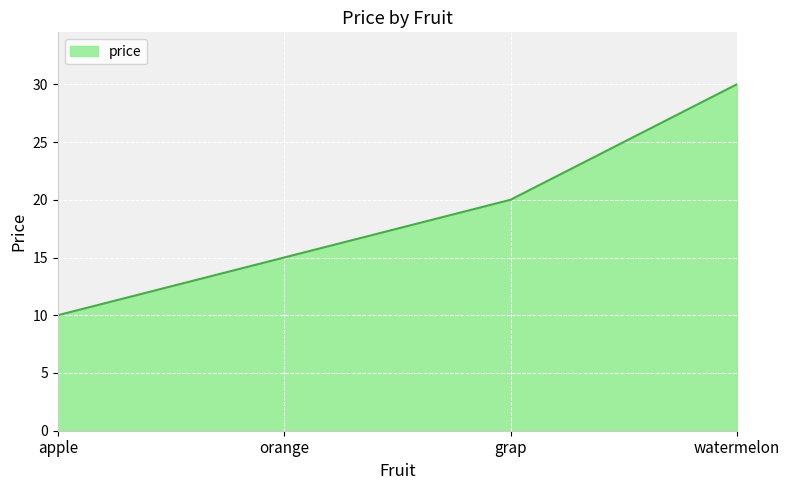

Rank the categories by value from highest to lowest.

watermelon, grap, orange, apple